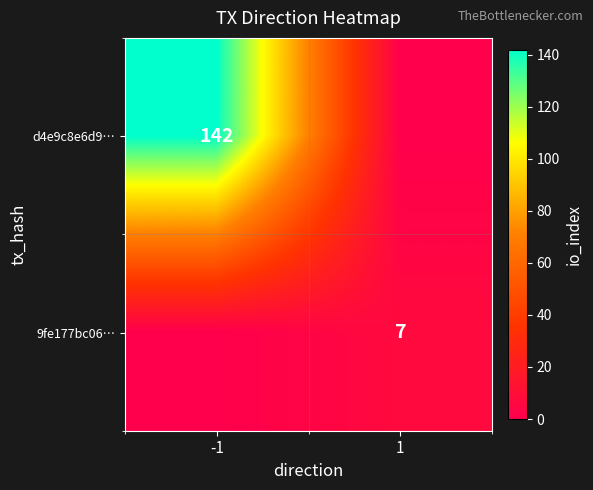

The d4e9c8e6d9… series shows 142 at -1. True or false?

True